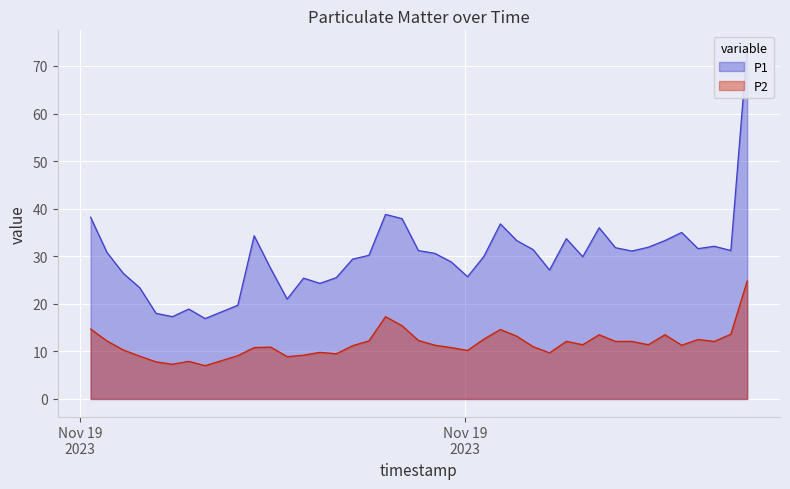

What are all the series names shown in the legend?

P1, P2